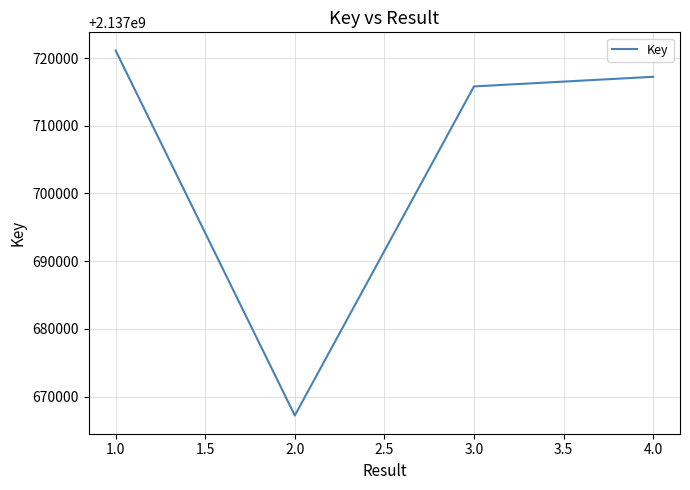

How many distinct data groups are displayed?

1